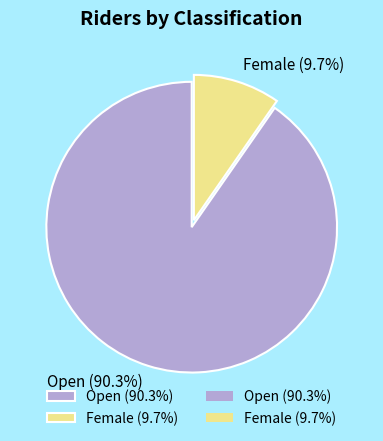

Is it true that Open is 90% of the pie?

True